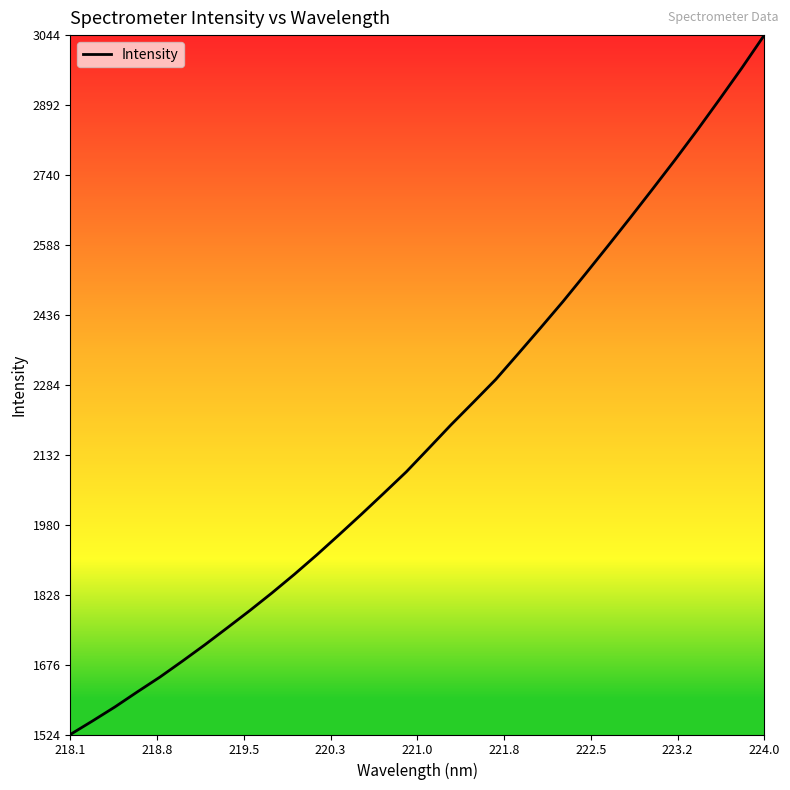

What is the smallest value displayed?

1524.1